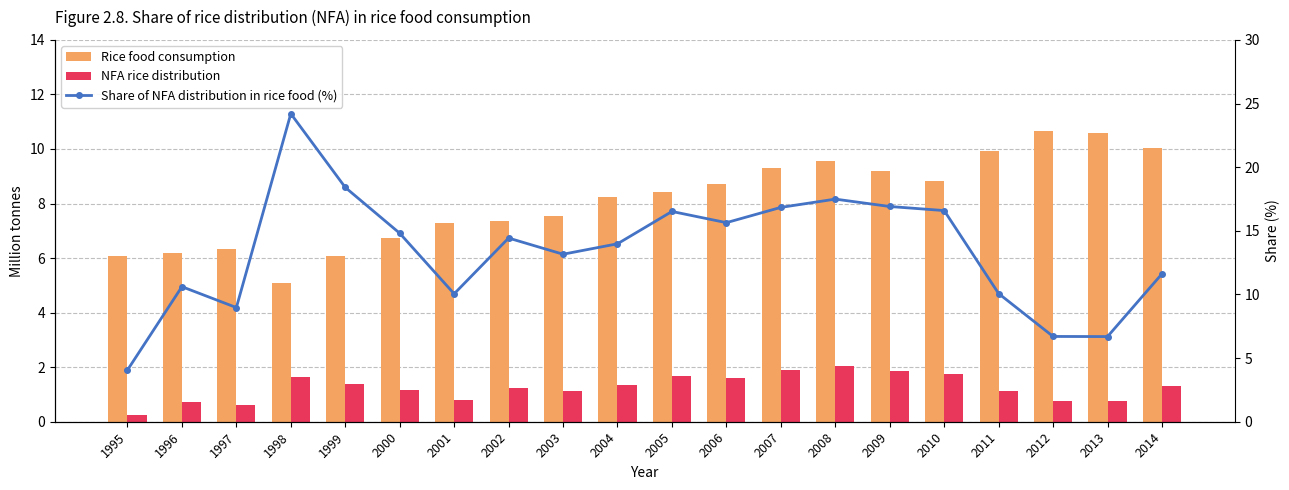

At how many categories does at least one series exceed 7?

19